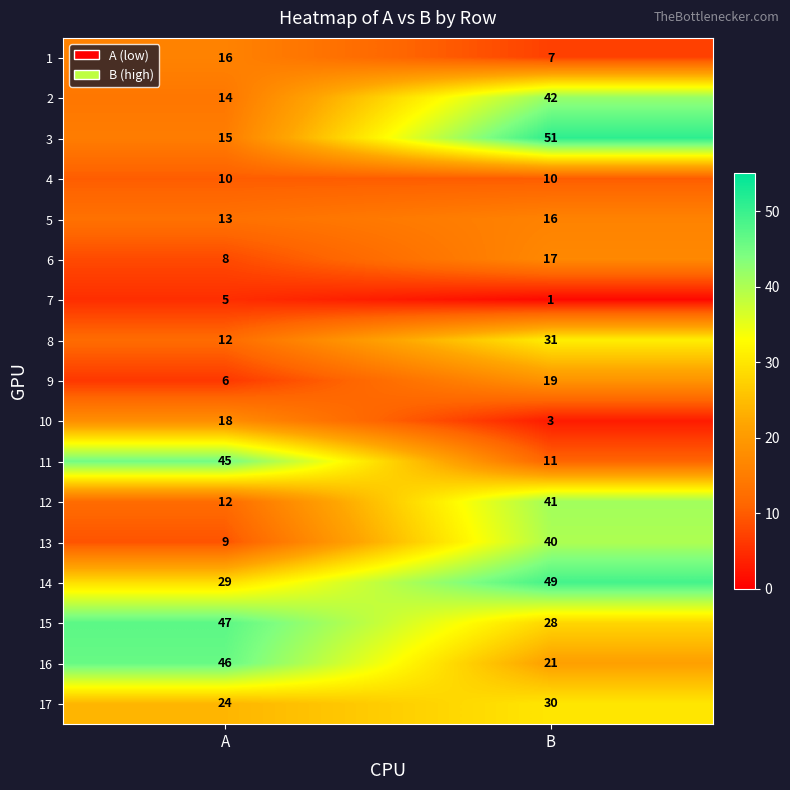

What is the highest value of the 11 series?

45